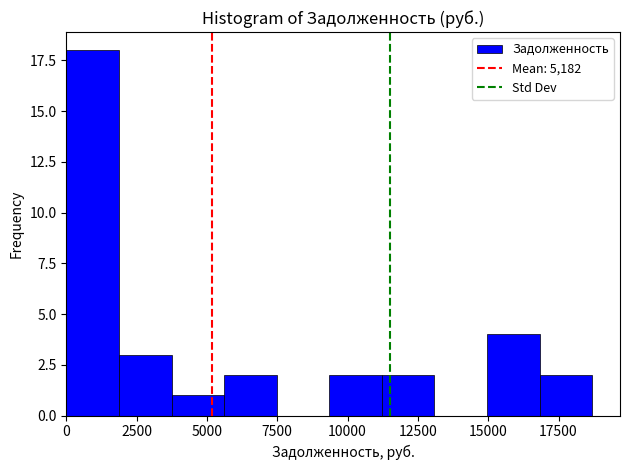

Around what value on the x-axis is the tallest bar? Give the approximate position of its centre, as read against the axis.

1000